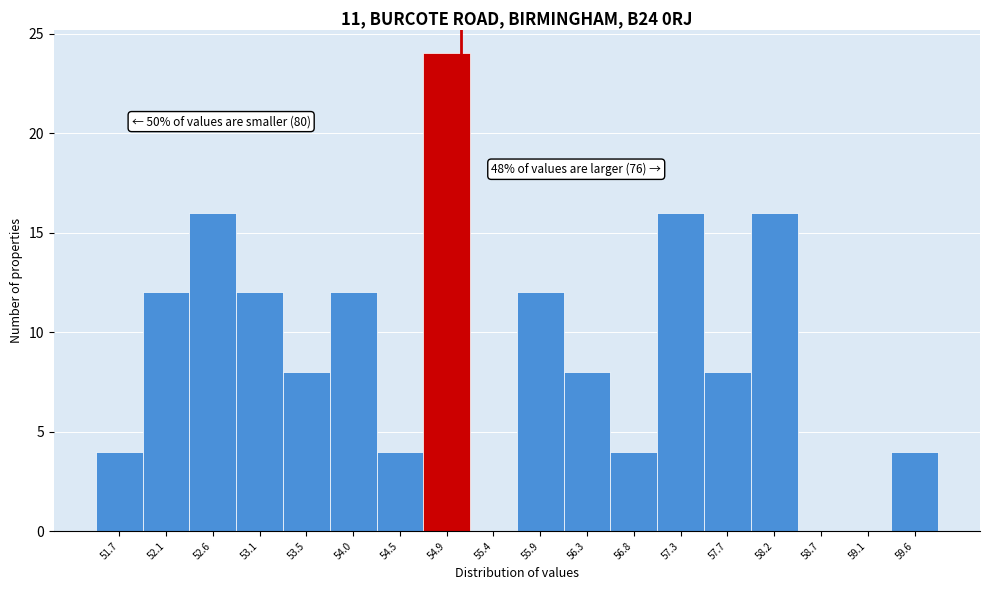

Reading left to right, list all the values displayed in this chart.

51.7=4	52.1=12	52.6=16	53.1=12	53.5=8	54.0=12	54.5=4	54.9=24	55.4=0	55.9=12	56.3=8	56.8=4	57.3=16	57.7=8	58.2=16	58.7=0	59.1=0	59.6=4